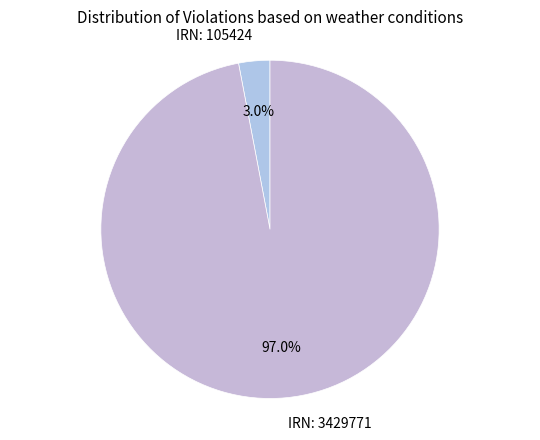

Which slice is the largest?

IRN: 3429771